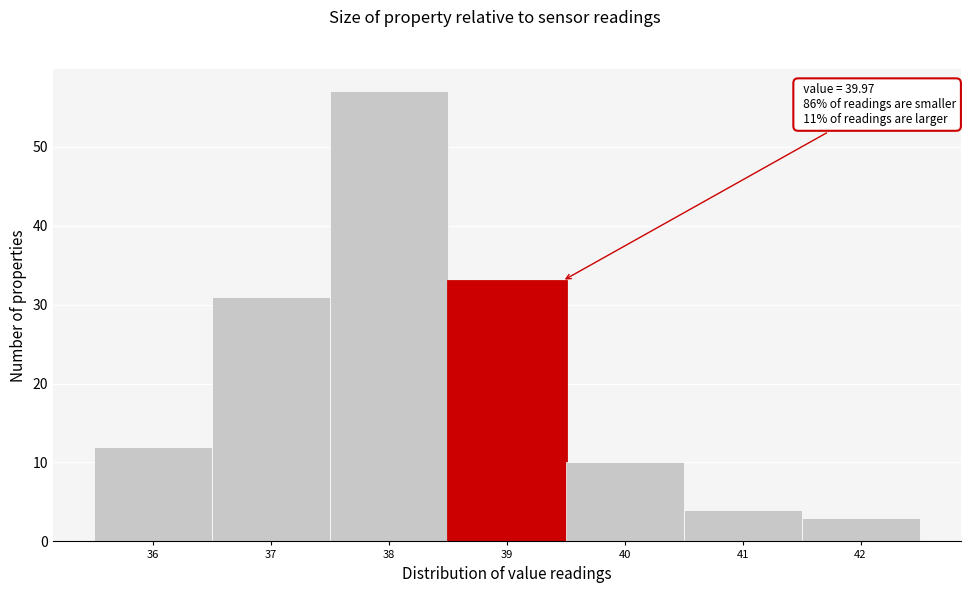

Reading left to right, extract all data points from this chart.

12	31	57	33	10	4	3